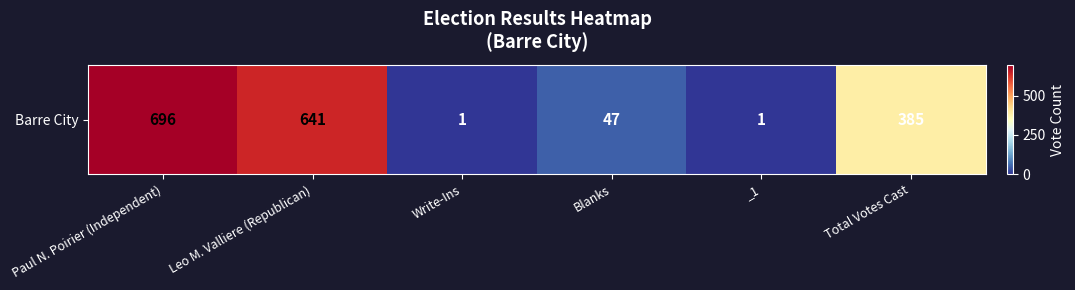

What is the average value?

295